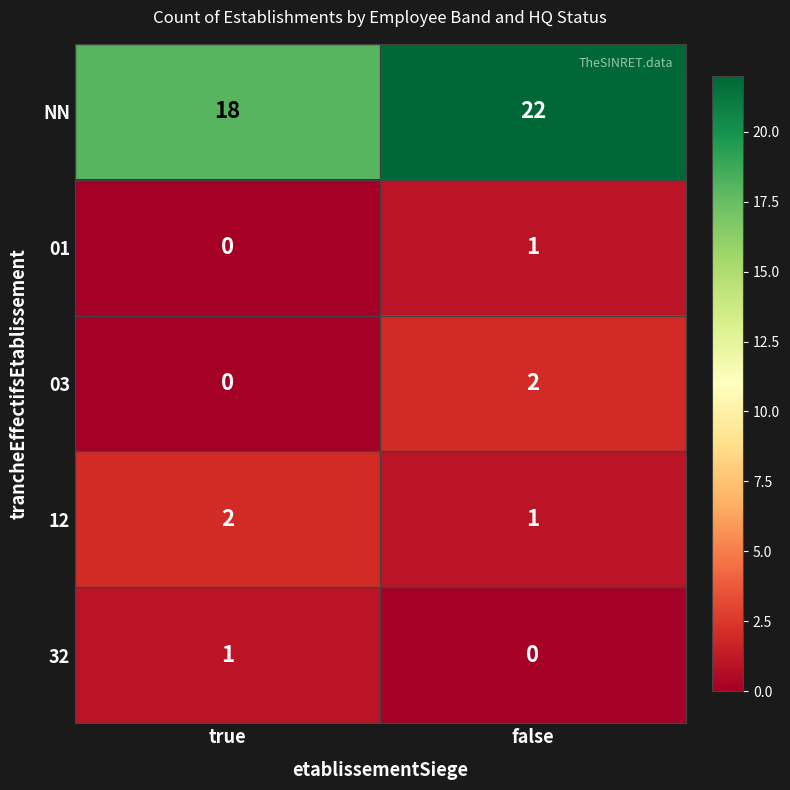

The value of 12 at false is 1. True or false?

True